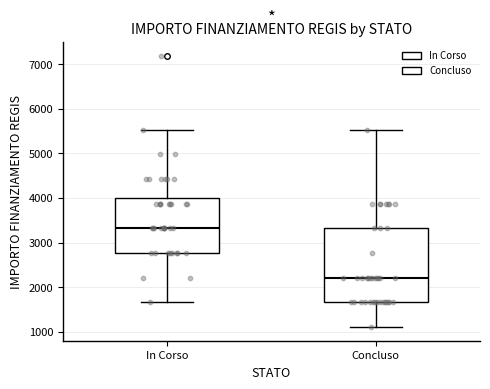

Reading left to right, transcribe this box plot: for each box, give where its median line is, the range the box spans, and where its two whiskers end, as read against the y-axis. The values are not printed on the chart, so give them approximately, as read against the axis.

In Corso: median 3300, box 2800 to 4000, whiskers 1700 to 5500
Concluso: median 2200, box 1700 to 3300, whiskers 1100 to 5500